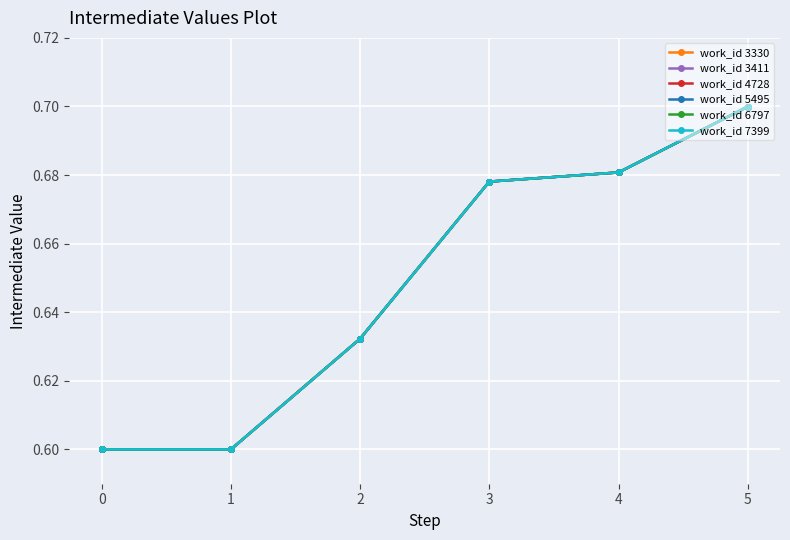

At which category does the chart reach its peak across all series?

5